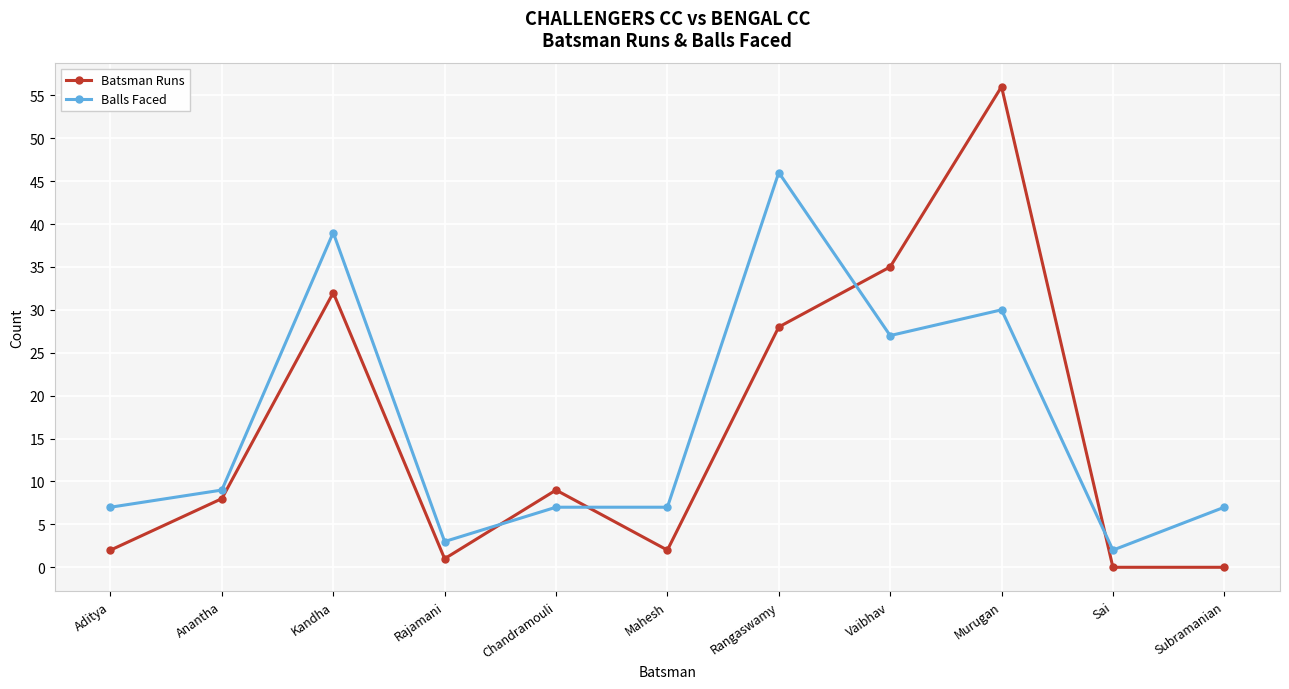

The value of Batsman Runs at Subramanian is 0. True or false?

True